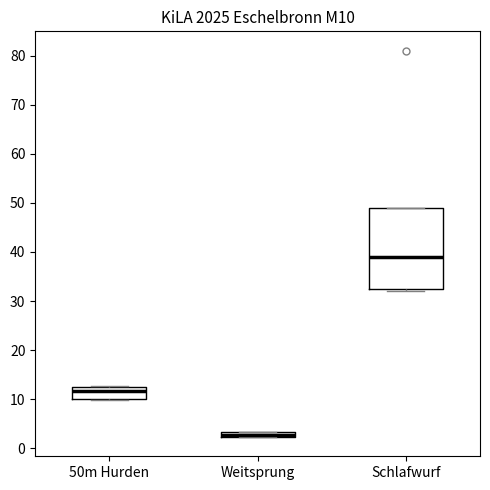

Comparing the boxes themselves (not the whiskers), which one is the tallest?

Schlafwurf